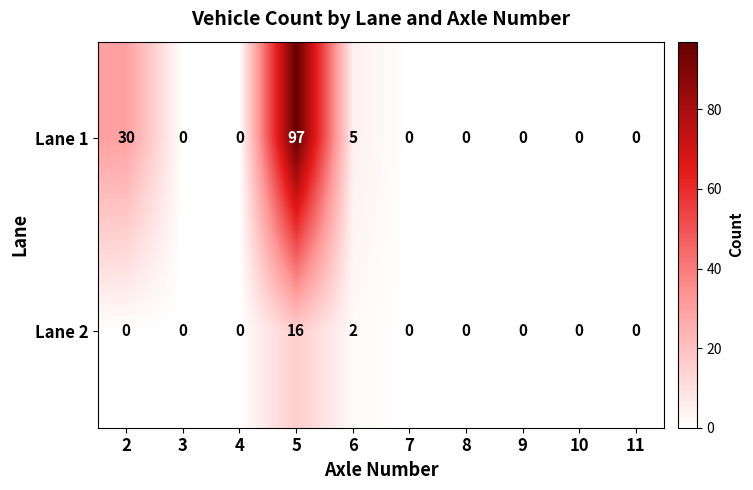

At which label is Lane 2 closest to 8?

6